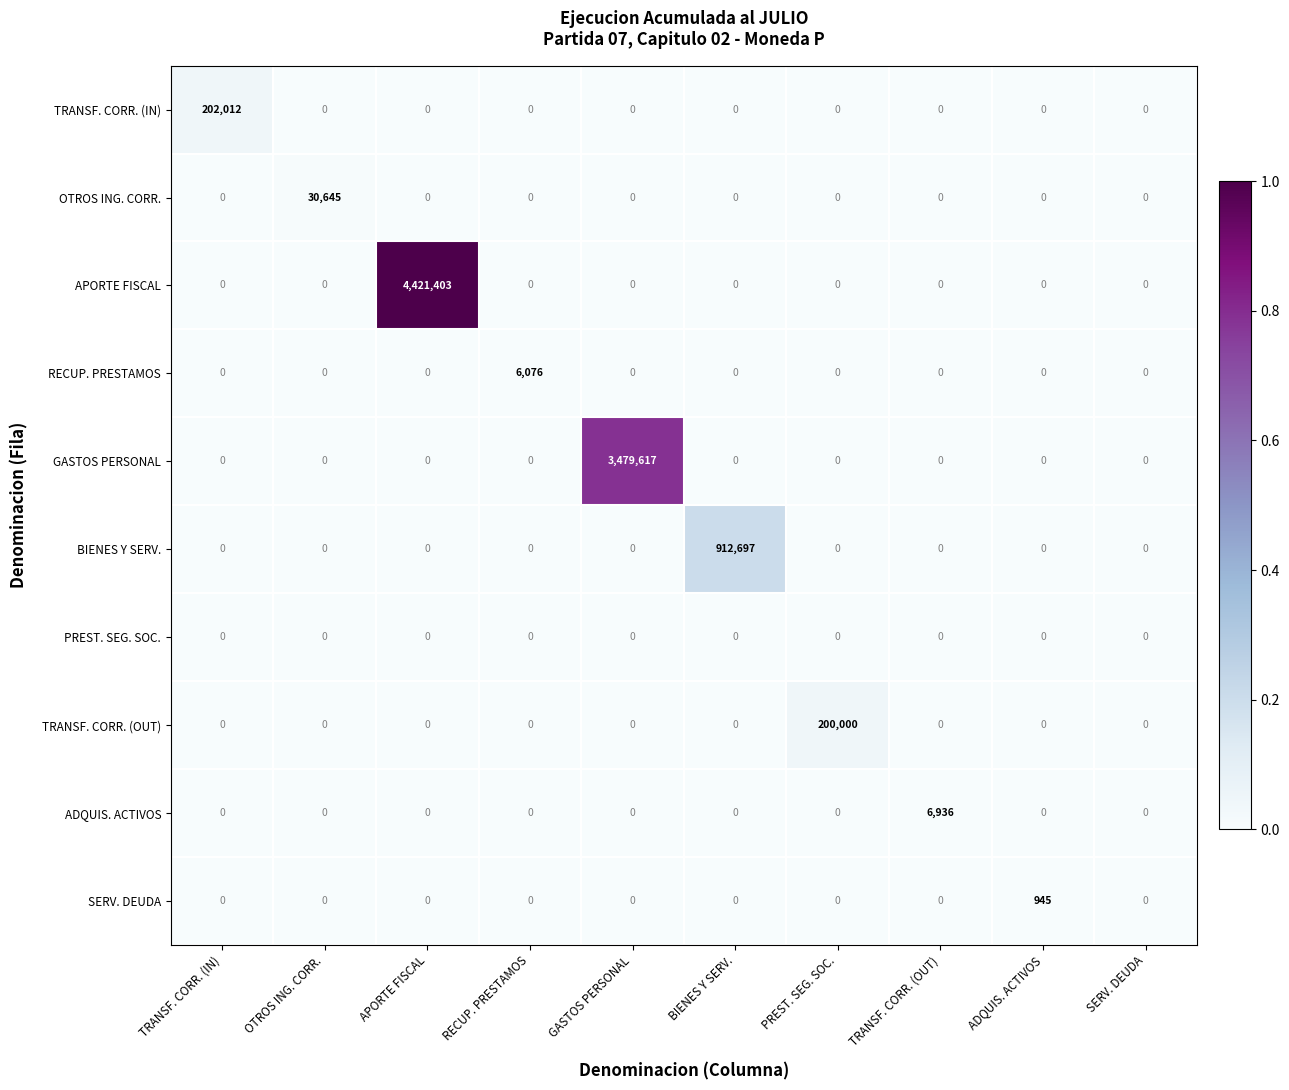

Read the APORTE FISCAL value at APORTE FISCAL.

4421403